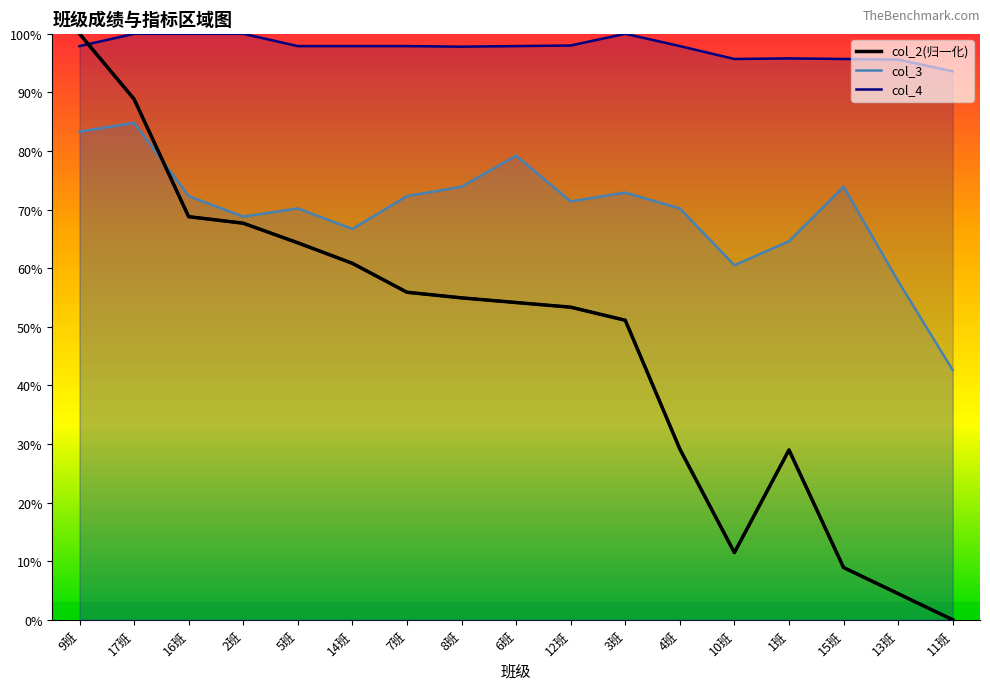

True or false: the data shows 0.3 at 1班.

True